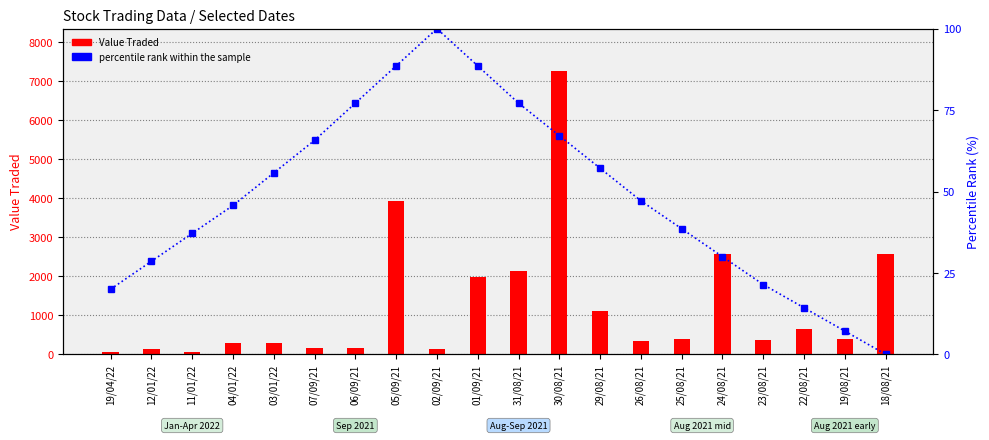

What is the spread (max minus min) of values at 29/08/21?

1045.9